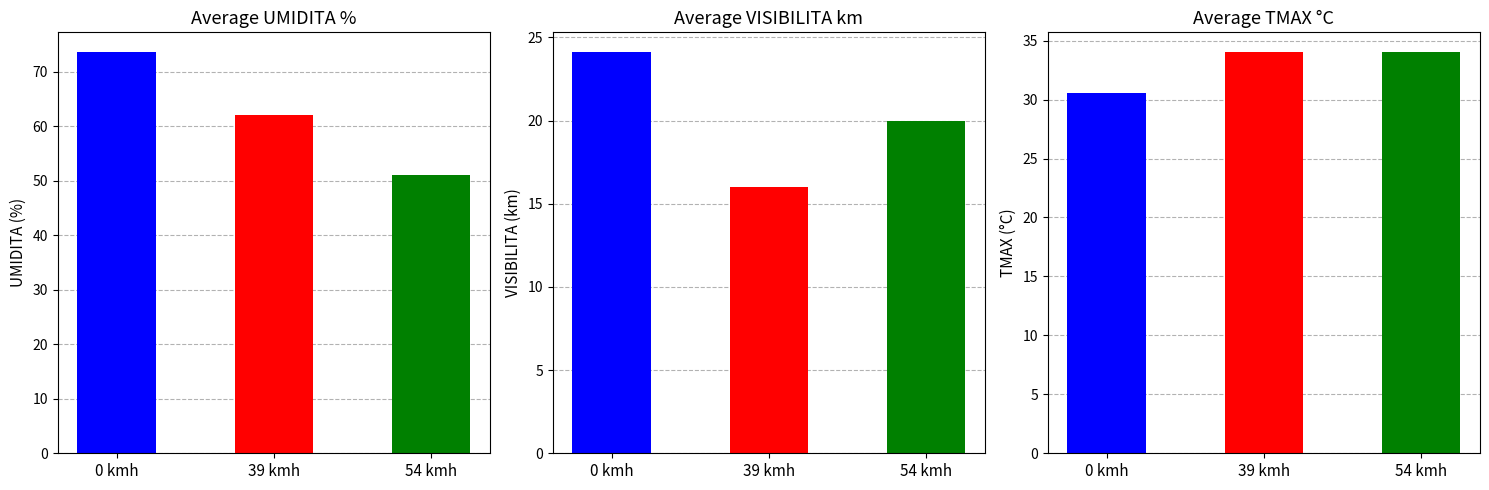

Does the chart contain any negative values?

No